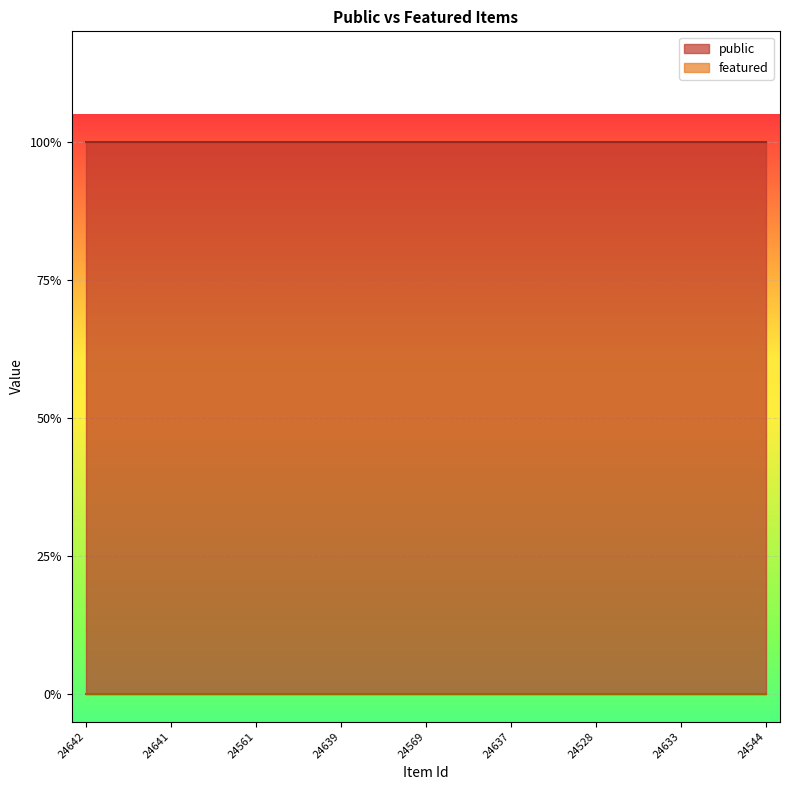

How many distinct data groups are displayed?

2